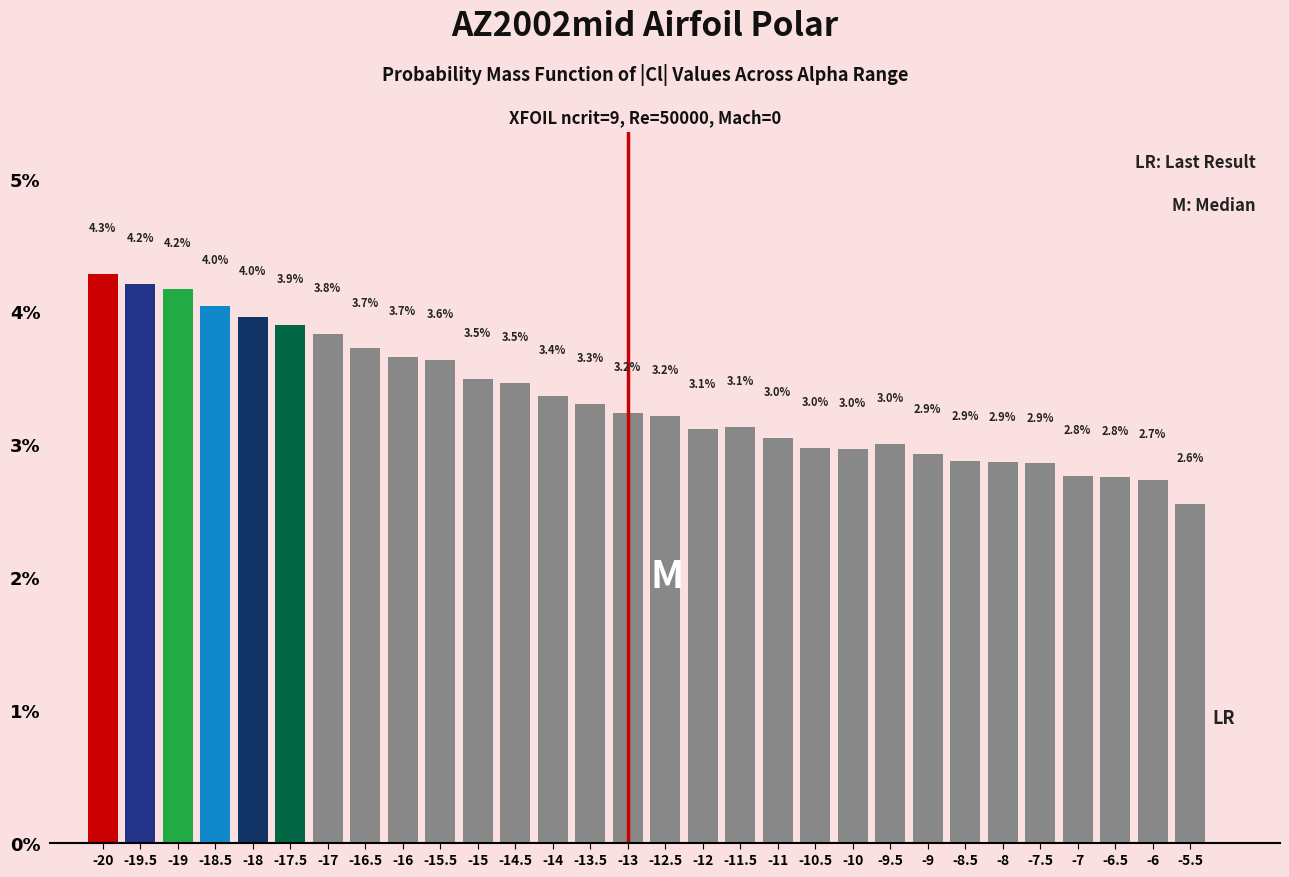

Reading left to right, what are all the values shown in this chart?

-20=4.3	-19.5=4.2	-19=4.2	-18.5=4.0	-18=4.0	-17.5=3.9	-17=3.8	-16.5=3.7	-16=3.7	-15.5=3.6	-15=3.5	-14.5=3.5	-14=3.4	-13.5=3.3	-13=3.2	-12.5=3.2	-12=3.1	-11.5=3.1	-11=3.0	-10.5=3.0	-10=3.0	-9.5=3.0	-9=2.9	-8.5=2.9	-8=2.9	-7.5=2.9	-7=2.8	-6.5=2.8	-6=2.7	-5.5=2.6